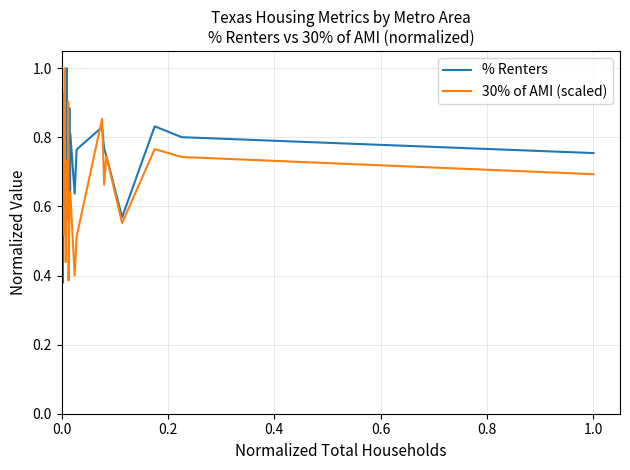

In % Renters, how many points are higher than both neighbors (excluding endpoints)?

13